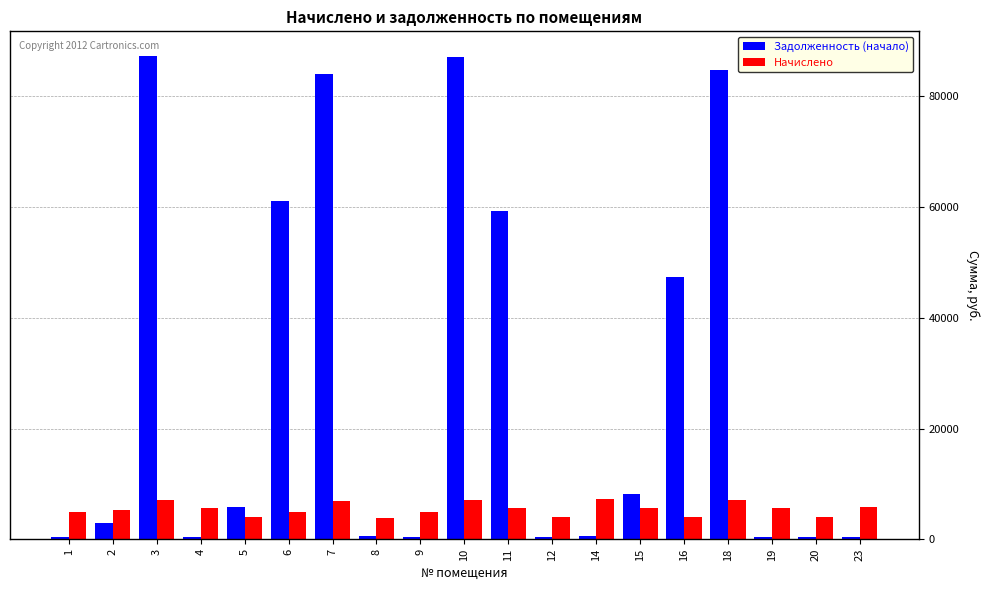

What are all the series names shown in the legend?

Задолженность (начало), Начислено